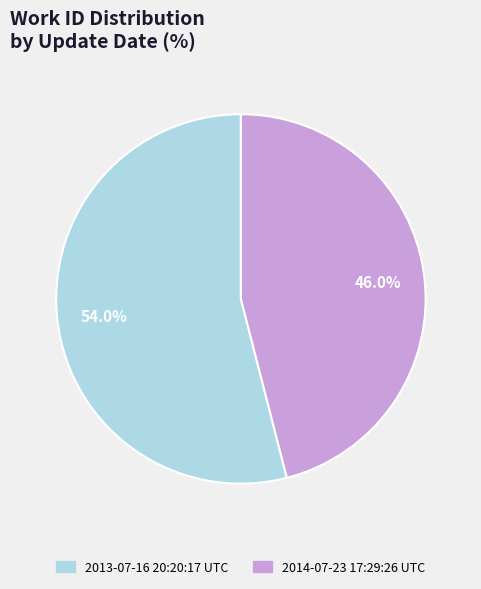

Is it true that 2014-07-23 17:29:26 UTC is 60% of the pie?

False